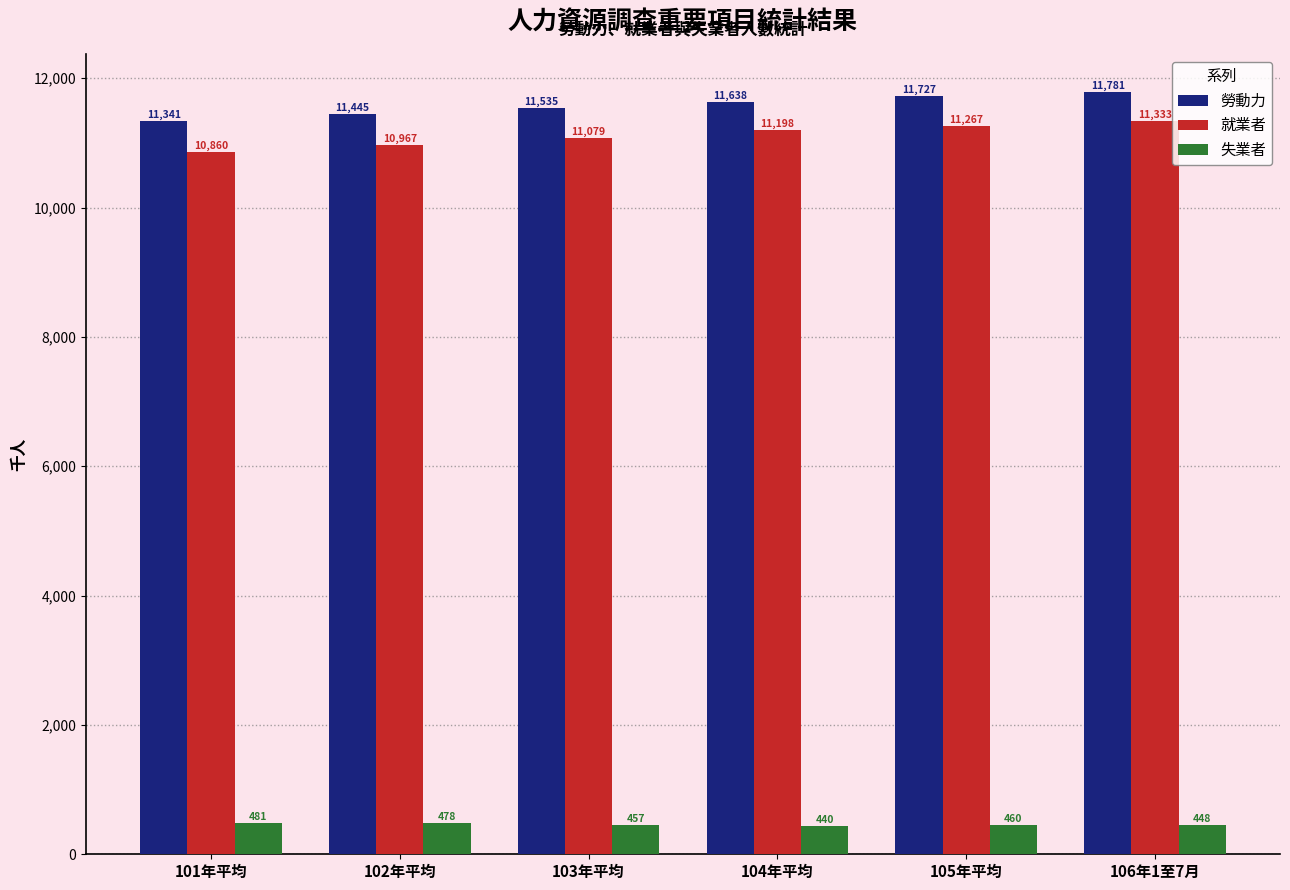

Reading left to right, extract all data points from this chart.

勞動力: 11341	11445	11535	11638	11727	11781
就業者: 10860	10967	11079	11198	11267	11333
失業者: 481	478	457	440	460	448